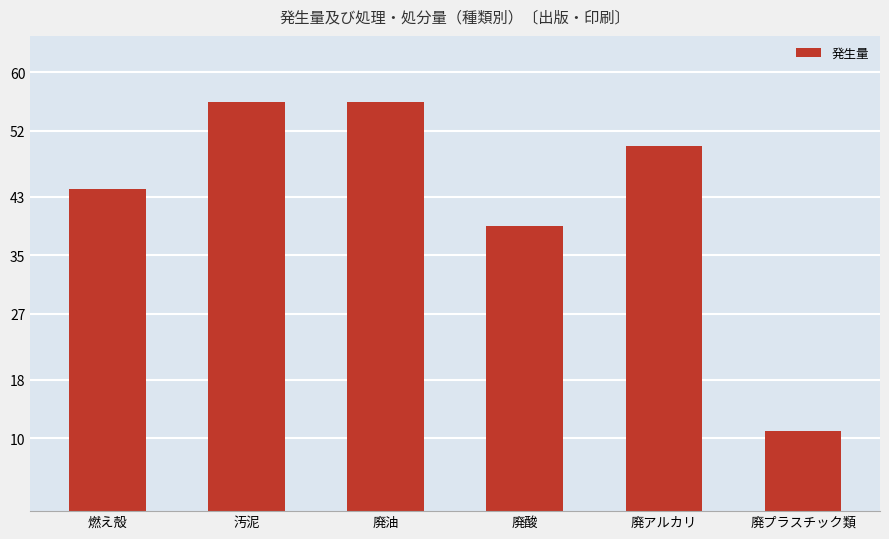

Reading left to right, list all the values displayed in this chart.

44	56	56	39	50	11